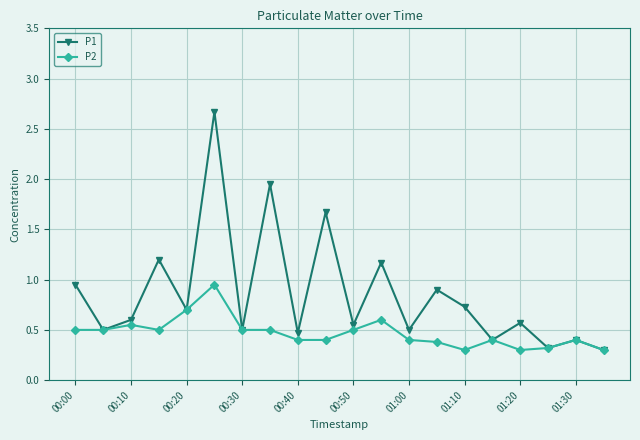

What is the maximum value shown in the chart?

2.7